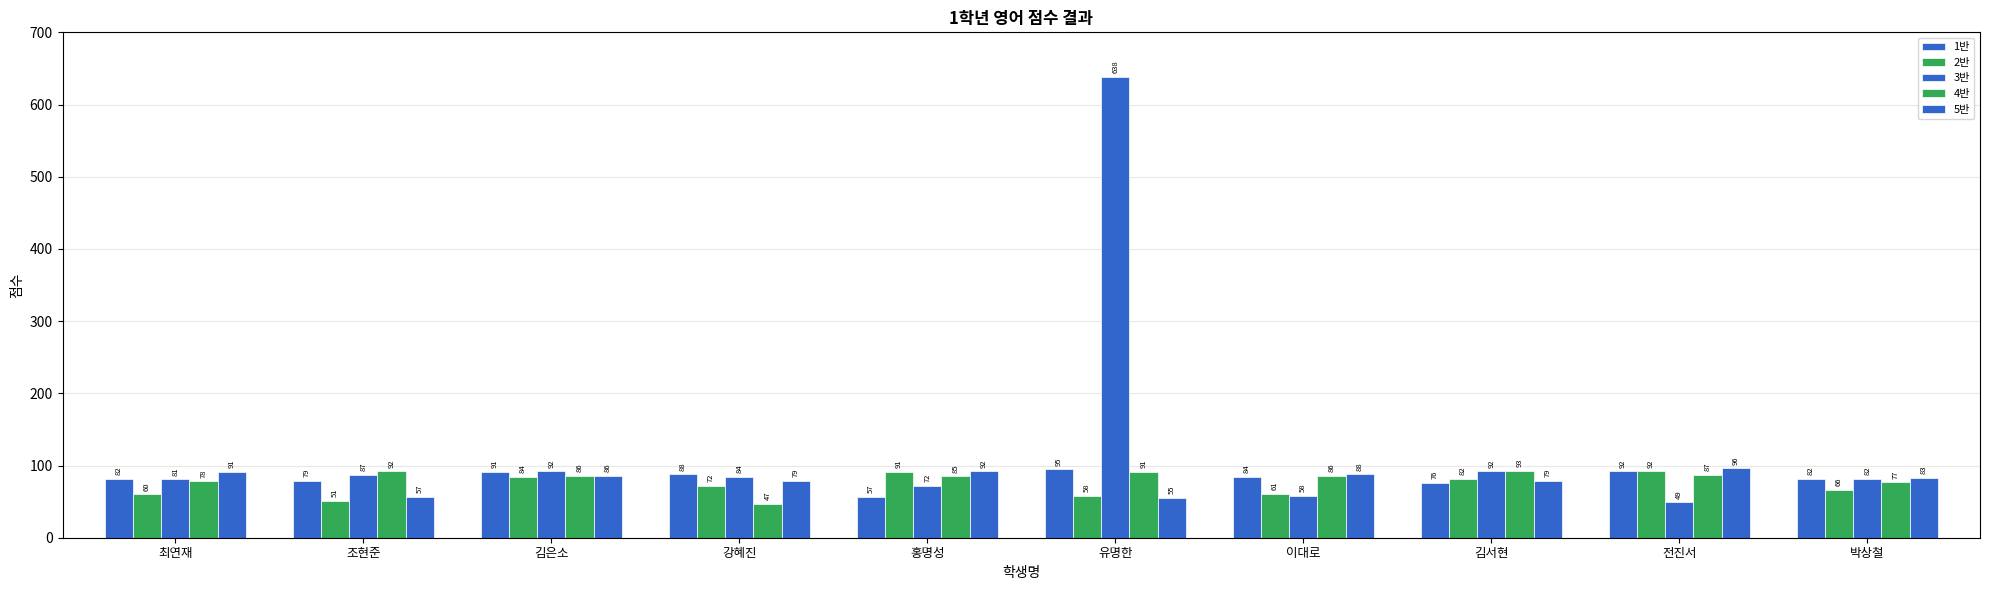

Rank the series at 박상철 from lowest to highest value.

2반, 4반, 1반, 3반, 5반